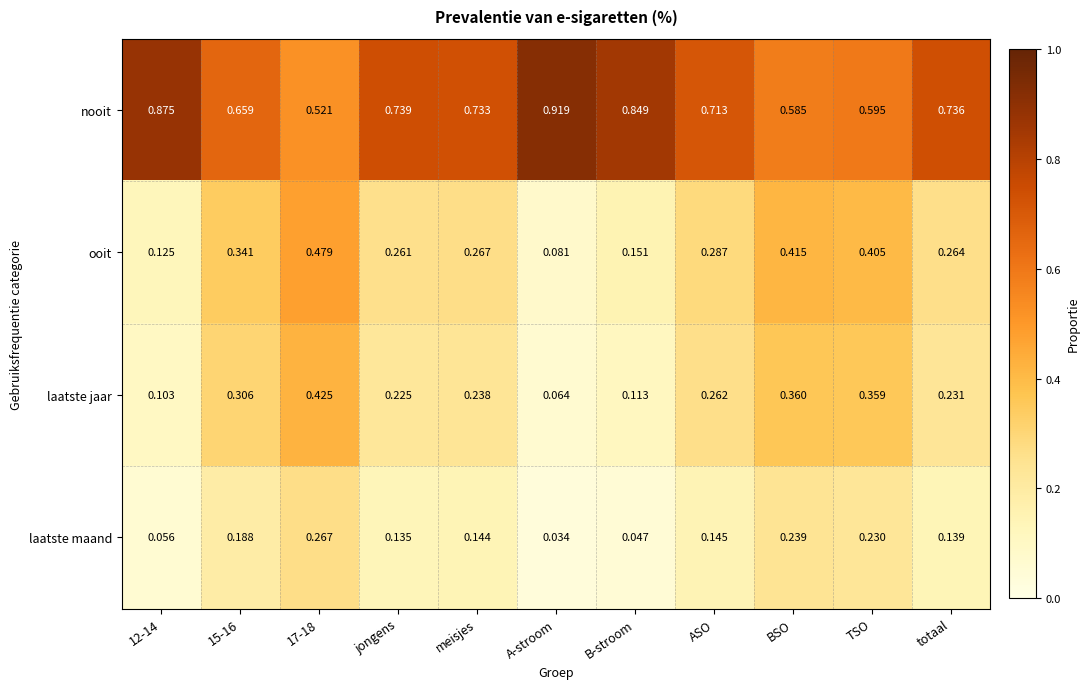

Where is laatste jaar nearest to the value 0?

A-stroom